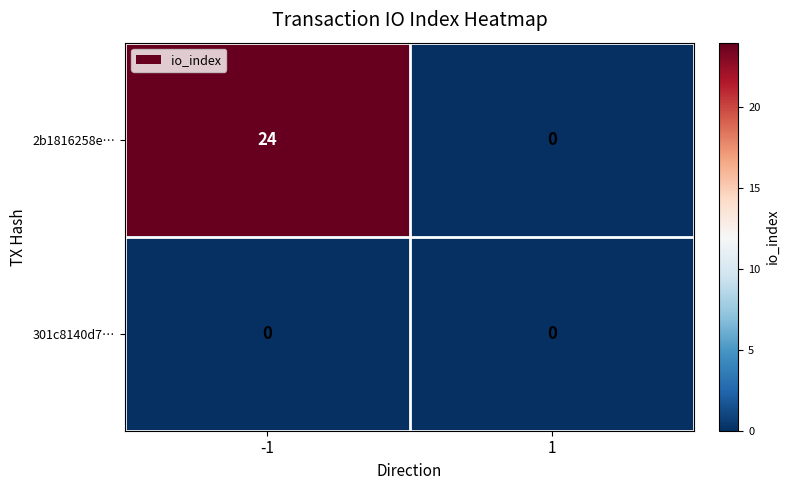

Reading left to right, what are all the values shown in this chart?

2b1816258e…: 24	0
301c8140d7…: 0	0